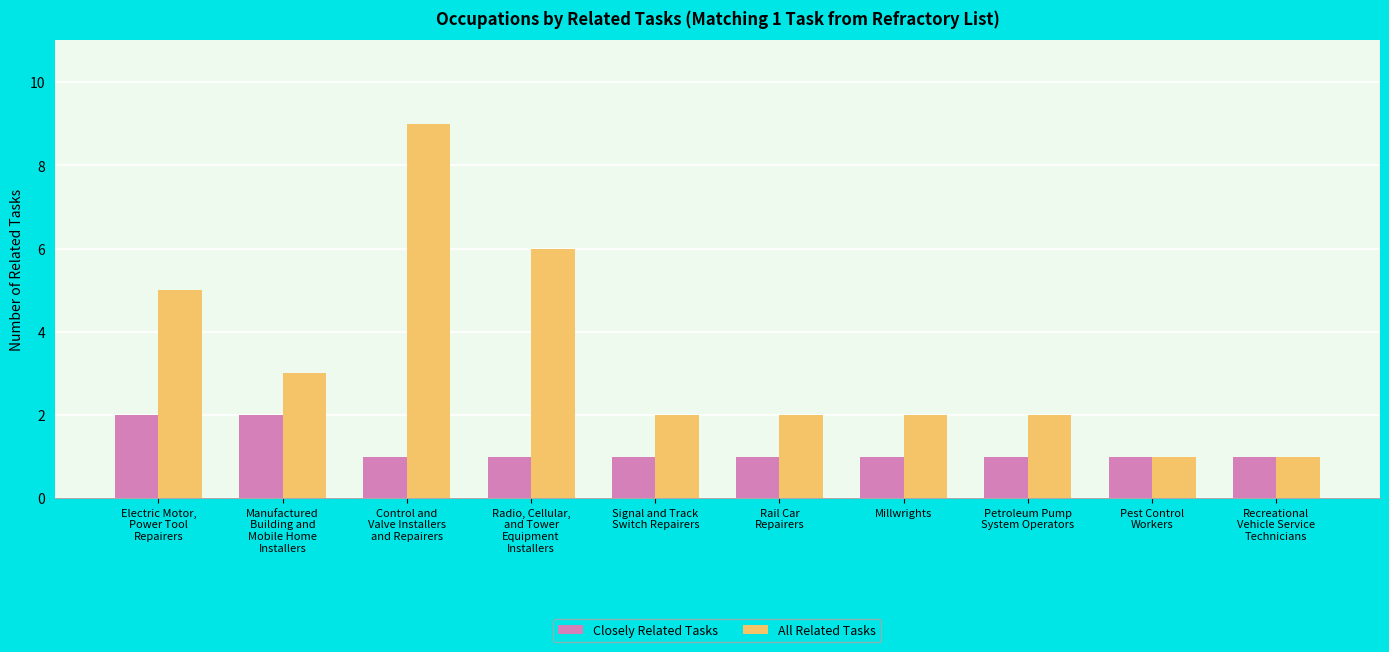

Which series has the largest range (max minus min)?

All Related Tasks